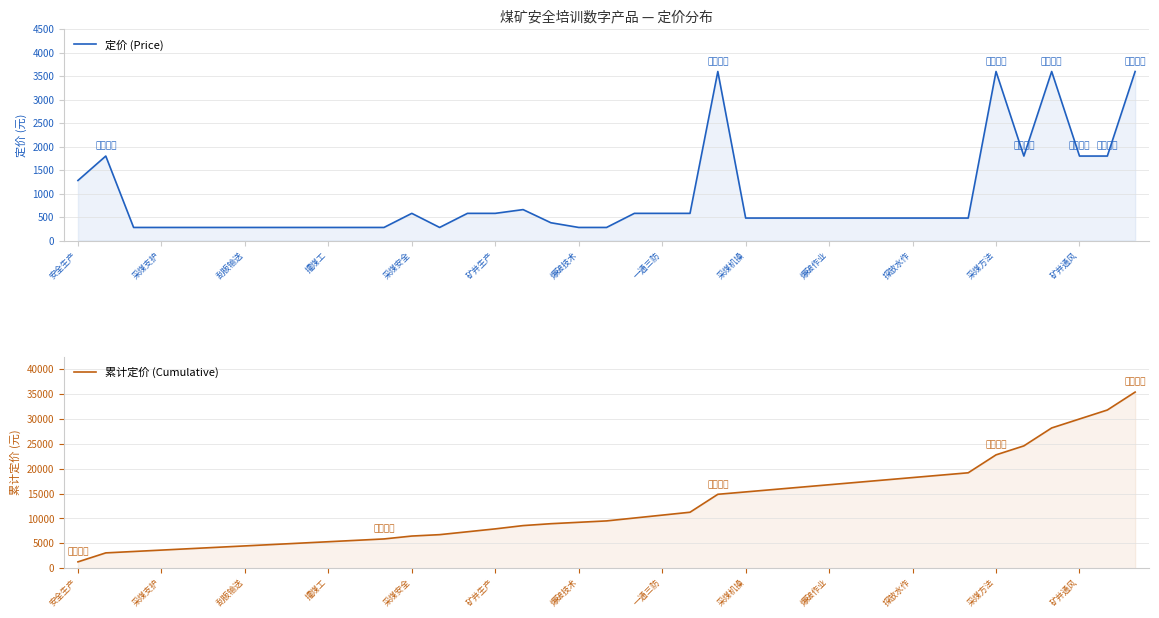

True or false: 定价 (Price) and 累计定价 (Cumulative) cross at least once.

False